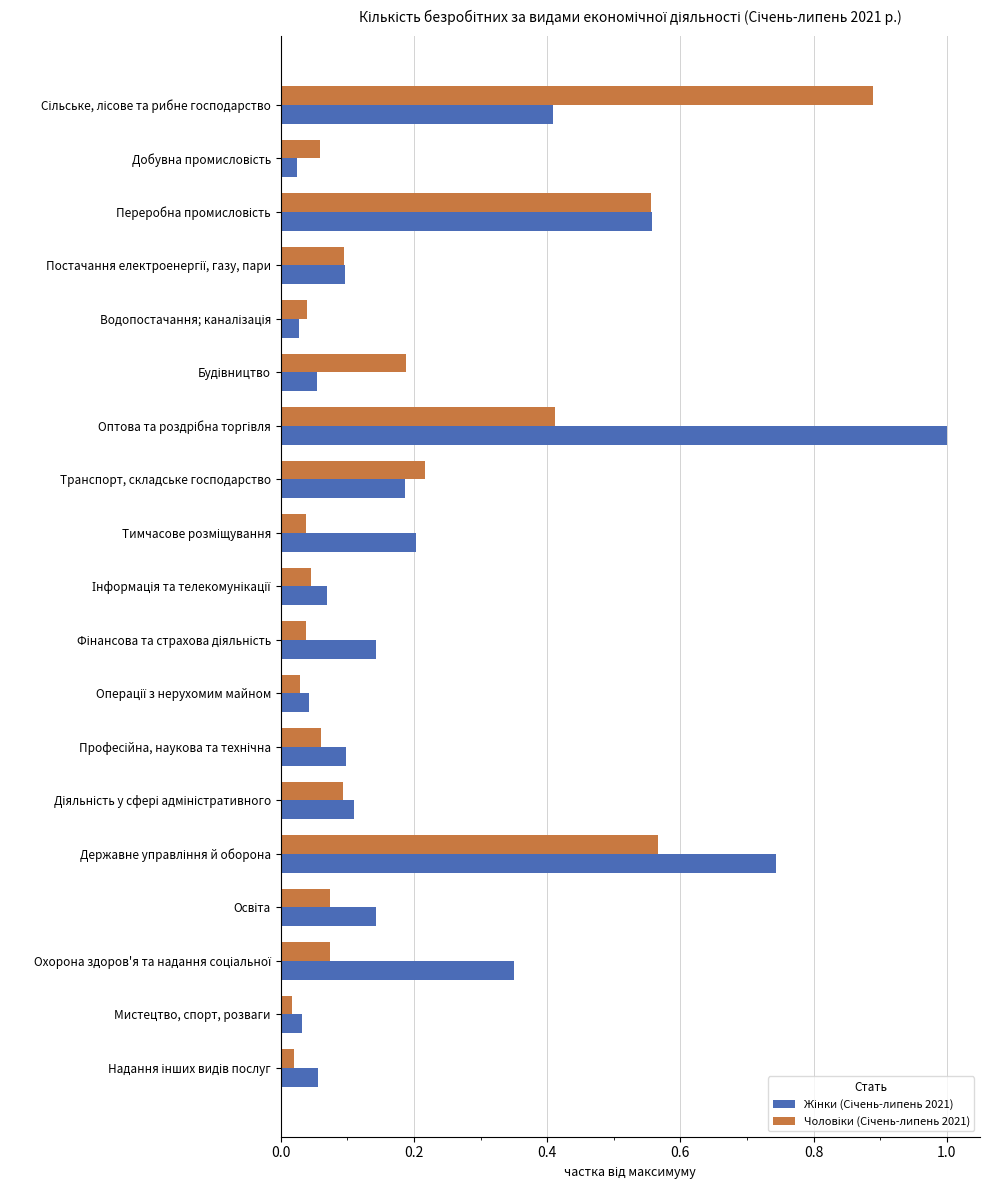

At how many categories does at least one series exceed 0?

19